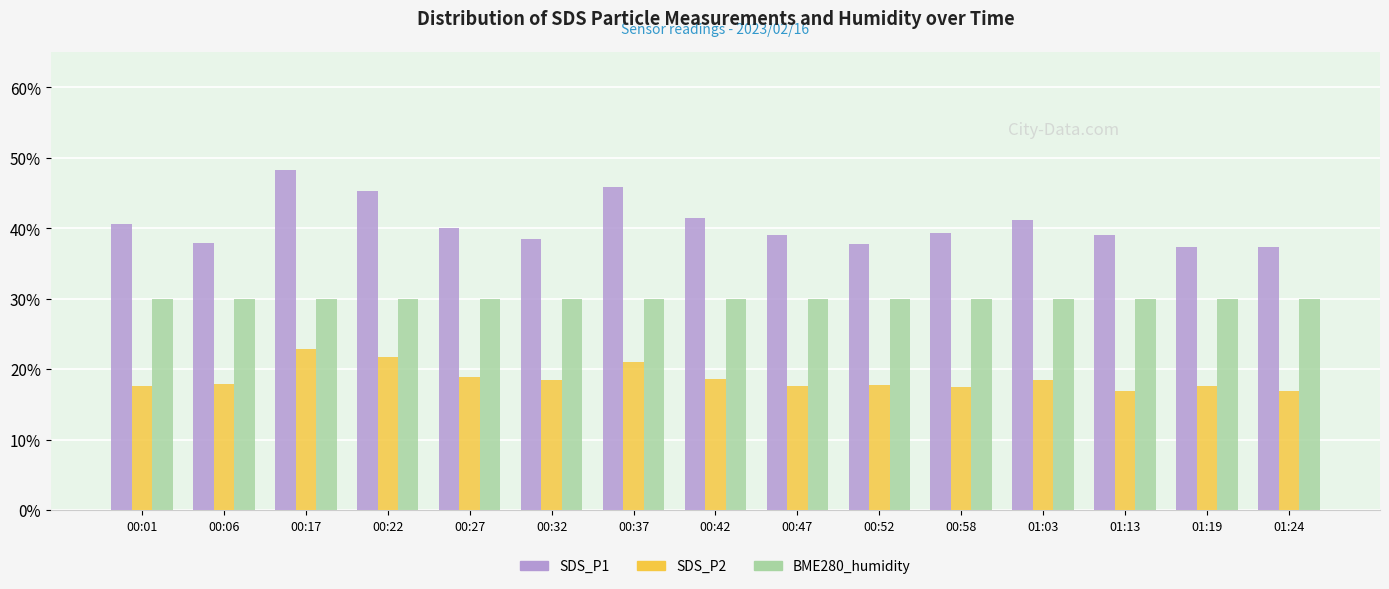

What is the label of the 6th bar from the right?

00:52